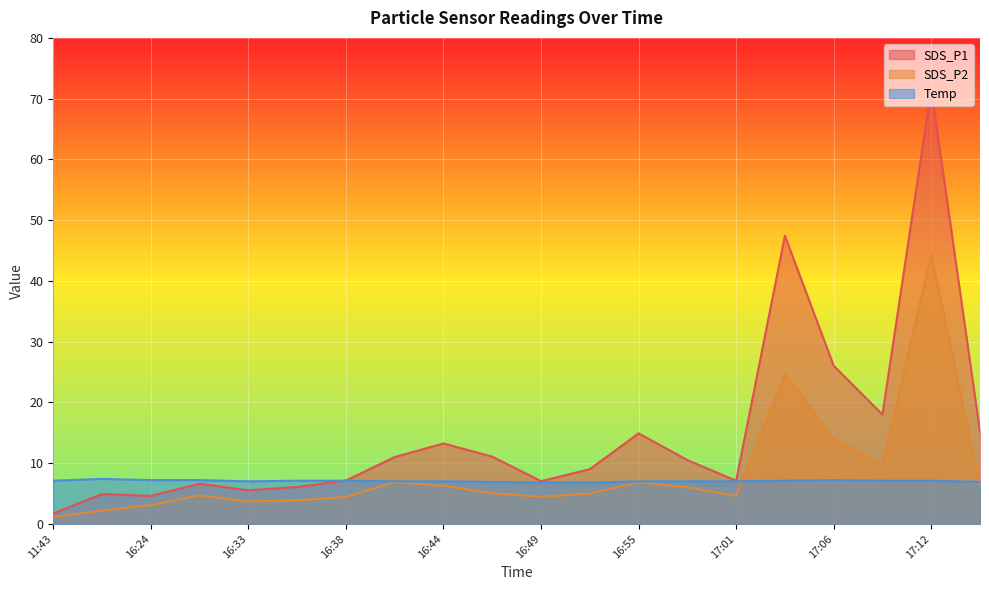

At which category is the sum across all series the highest?

17:12